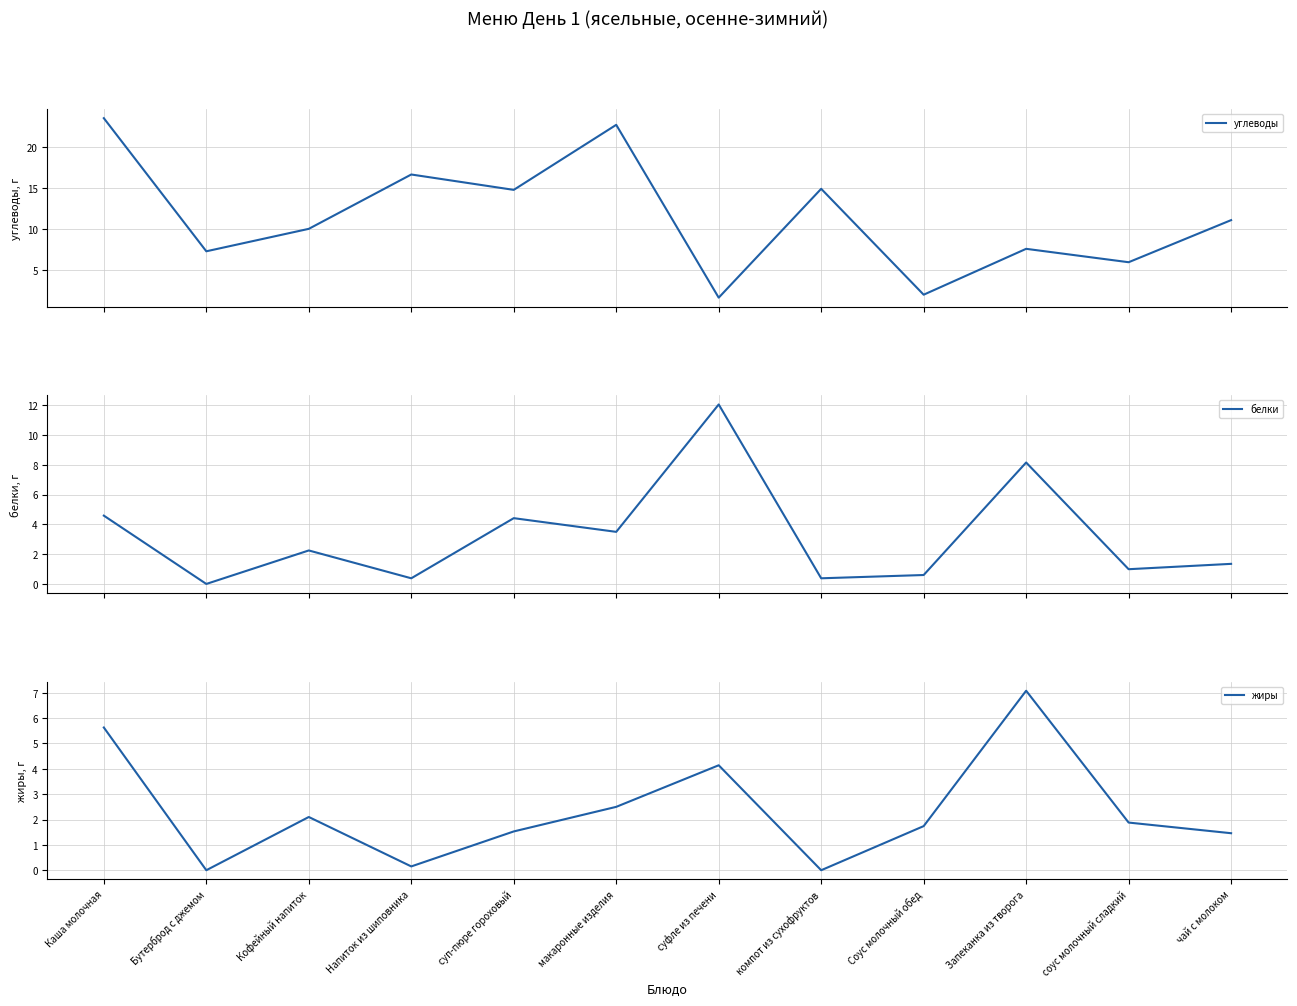

Where does the жиры series first go above 1?

Каша молочная